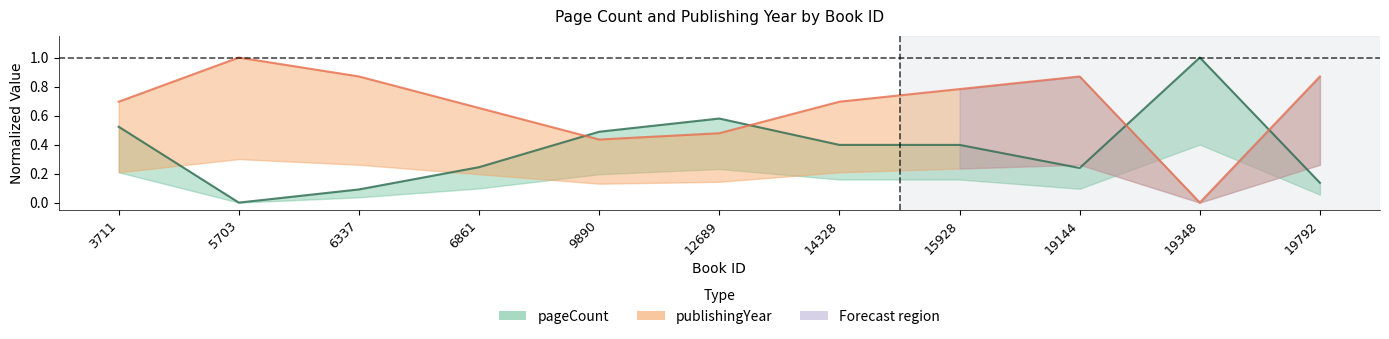

After their last crossing, which series has the higher values: publishingYear or pageCount?

publishingYear